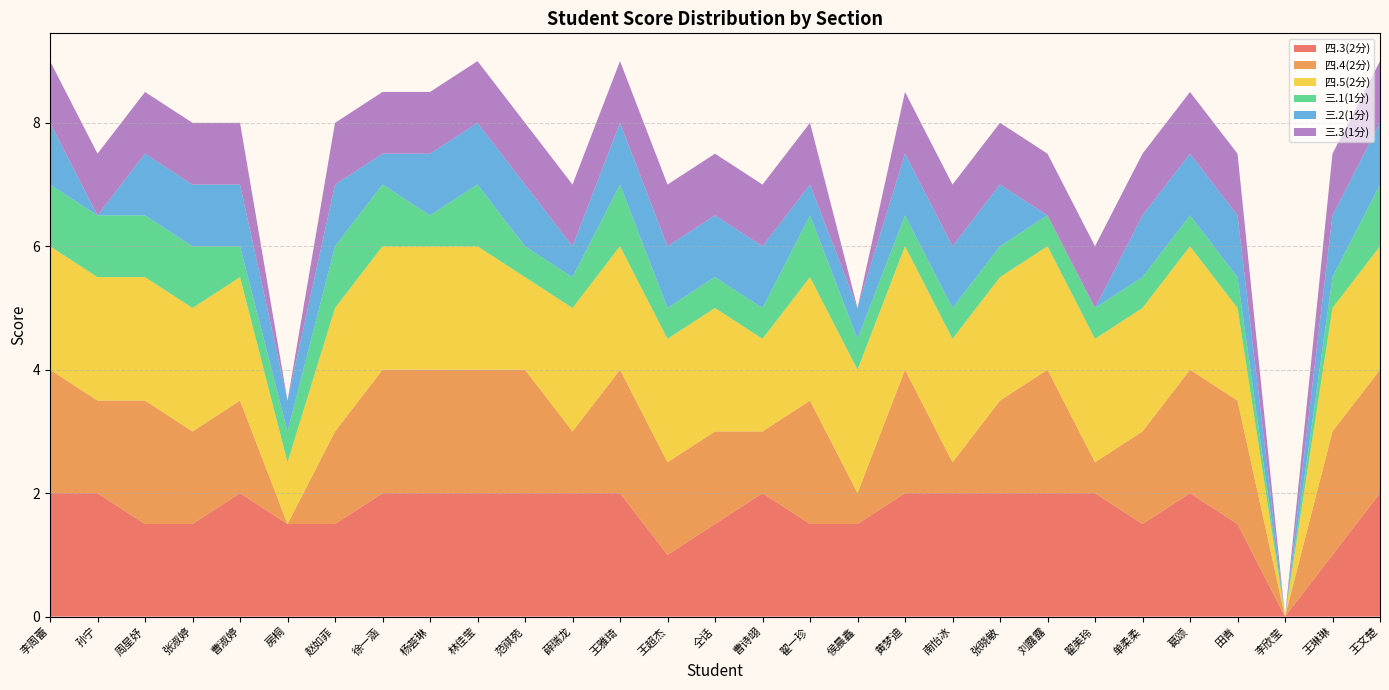

Reading left to right, list all the values displayed in this chart.

四.3(2分): 2.0	2.0	1.5	1.5	2.0	1.5	1.5	2.0	2.0	2.0	2.0	2.0	2.0	1.0	1.5	2.0	1.5	1.5	2.0	2.0	2.0	2.0	2.0	1.5	2.0	1.5	0.0	1.0	2.0
四.4(2分): 2.0	1.5	2.0	1.5	1.5	0.0	1.5	2.0	2.0	2.0	2.0	1.0	2.0	1.5	1.5	1.0	2.0	0.5	2.0	0.5	1.5	2.0	0.5	1.5	2.0	2.0	0.0	2.0	2.0
四.5(2分): 2.0	2.0	2.0	2.0	2.0	1.0	2.0	2.0	2.0	2.0	1.5	2.0	2.0	2.0	2.0	1.5	2.0	2.0	2.0	2.0	2.0	2.0	2.0	2.0	2.0	1.5	0.0	2.0	2.0
三.1(1分): 1.0	1.0	1.0	1.0	0.5	0.5	1.0	1.0	0.5	1.0	0.5	0.5	1.0	0.5	0.5	0.5	1.0	0.5	0.5	0.5	0.5	0.5	0.5	0.5	0.5	0.5	0.0	0.5	1.0
三.2(1分): 1.0	0.0	1.0	1.0	1.0	0.5	1.0	0.5	1.0	1.0	1.0	0.5	1.0	1.0	1.0	1.0	0.5	0.5	1.0	1.0	1.0	0.0	0.0	1.0	1.0	1.0	0.0	1.0	1.0
三.3(1分): 1.0	1.0	1.0	1.0	1.0	0.0	1.0	1.0	1.0	1.0	1.0	1.0	1.0	1.0	1.0	1.0	1.0	0.0	1.0	1.0	1.0	1.0	1.0	1.0	1.0	1.0	0.0	1.0	1.0